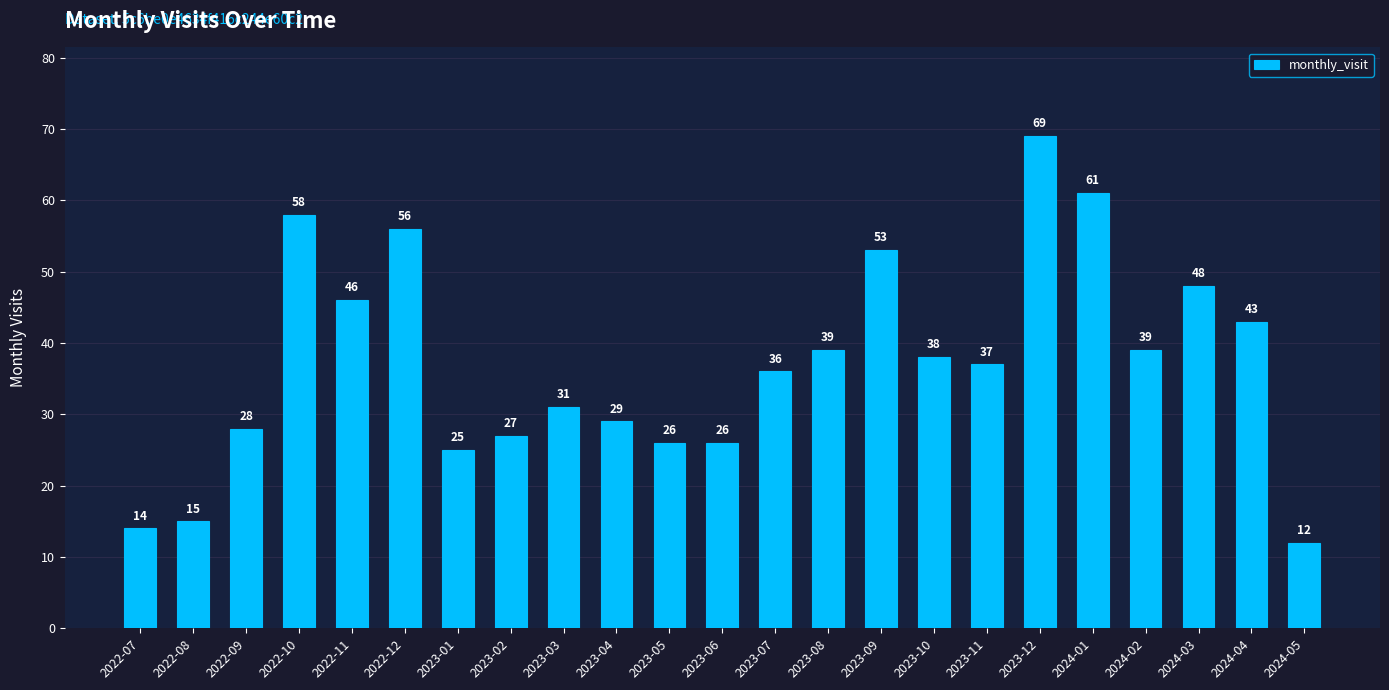

What is the difference between the values at 2022-07 and 2024-01?

47